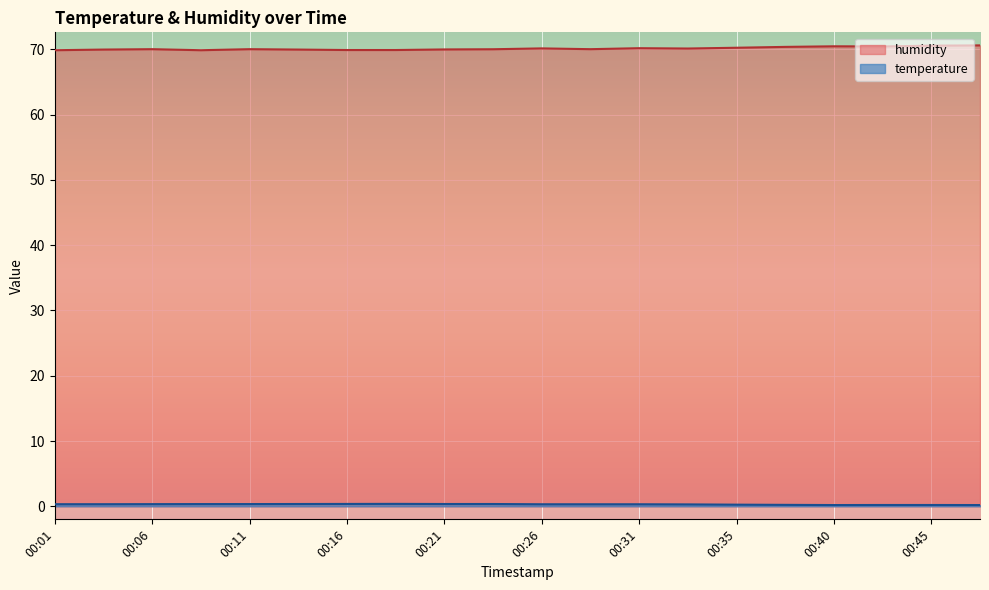

What is the total value across all series at 00:35?

70.5